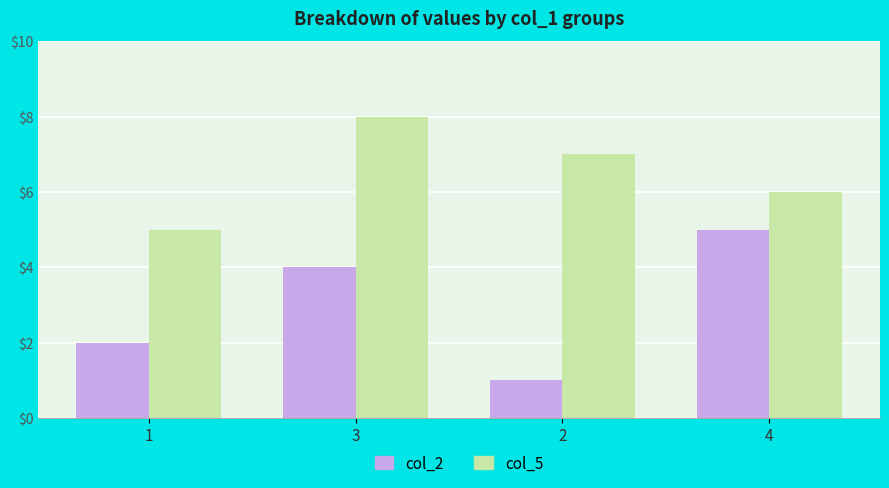

Reading left to right, extract all data points from this chart.

col_2: 2	4	1	5
col_5: 5	8	7	6